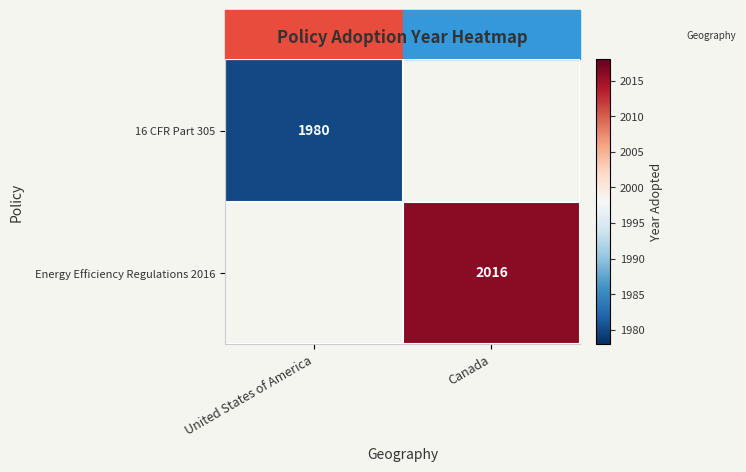

The 16 CFR Part 305 series shows 786 at United States of America. True or false?

False